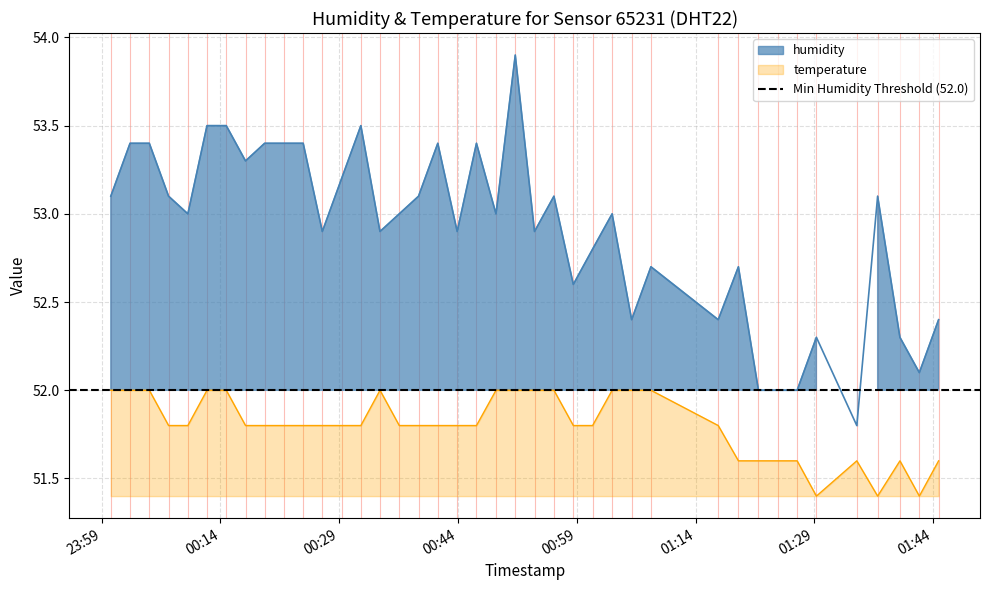

What is the lowest value of the temperature series?

51.4